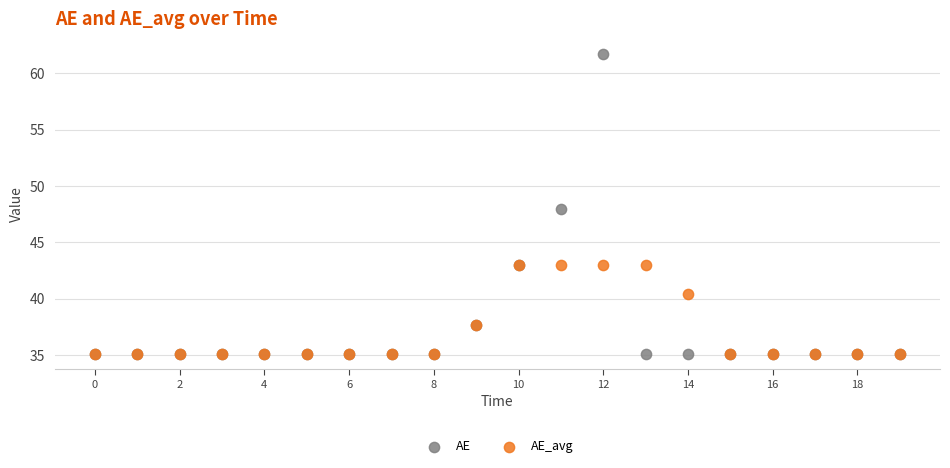

Which series contains the highest Y value?

AE